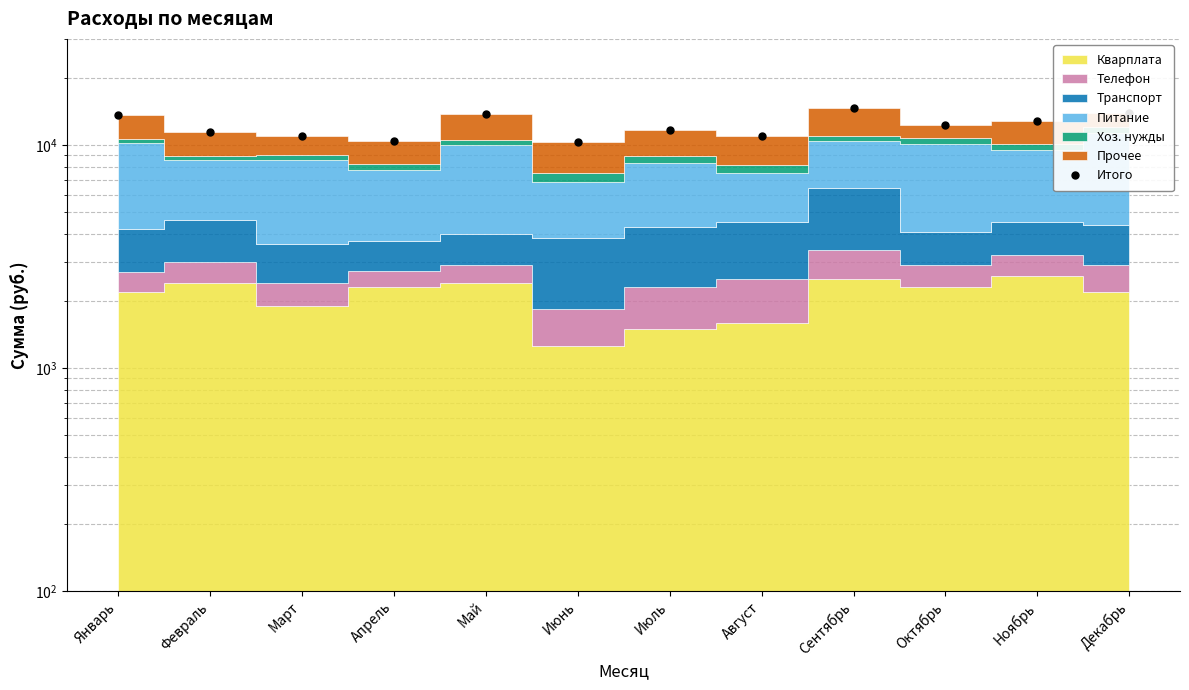

At which label does the data first exceed 12370?

Январь